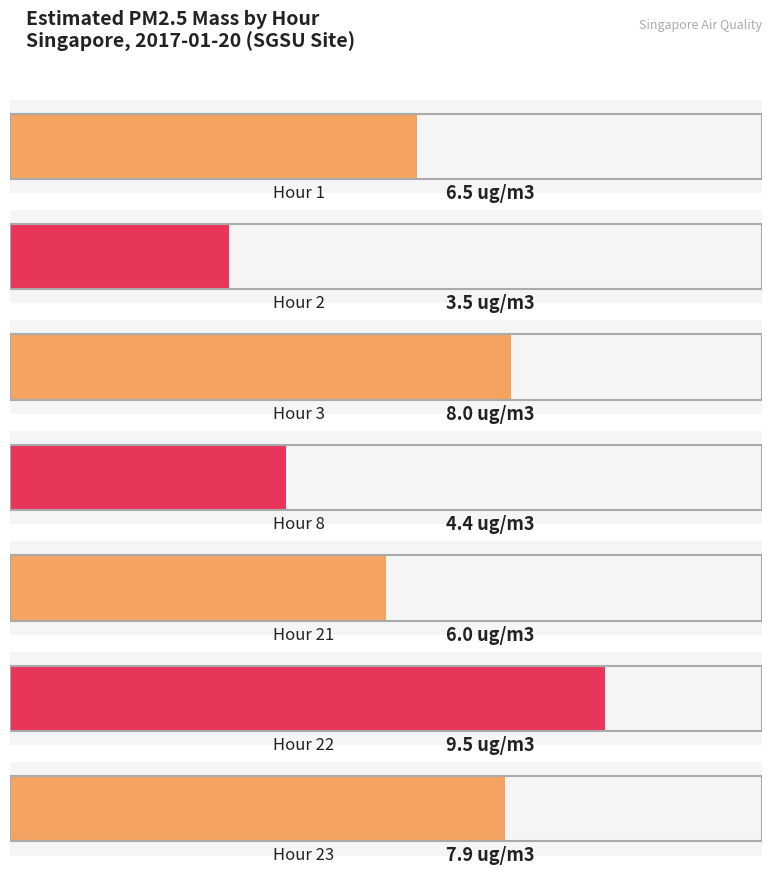

Reading right to left, extract all data points from this chart.

23=7.9	22=9.5	21=6.0	8=4.4	3=8.0	2=3.5	1=6.5